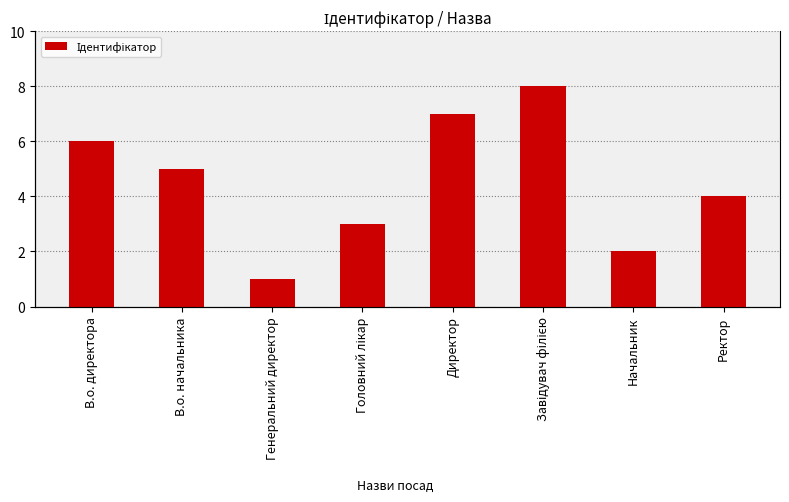

Are the bars grouped side by side (vs. stacked)?

No